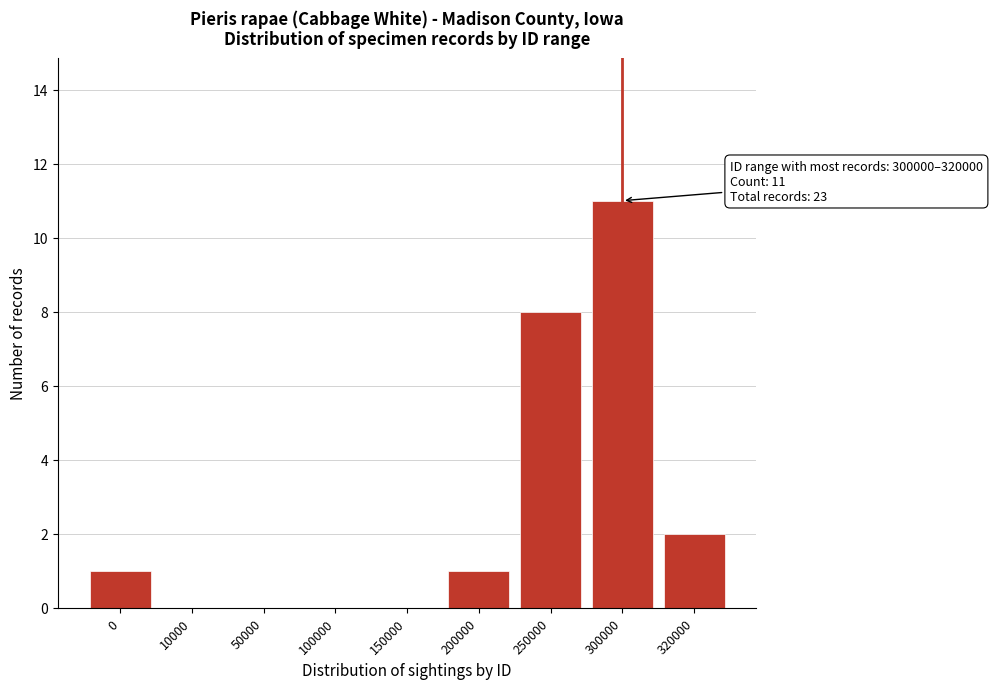

Reading left to right, transcribe all the data shown in this chart.

0=1	10000=0	50000=0	100000=0	150000=0	200000=1	250000=8	300000=11	320000=2